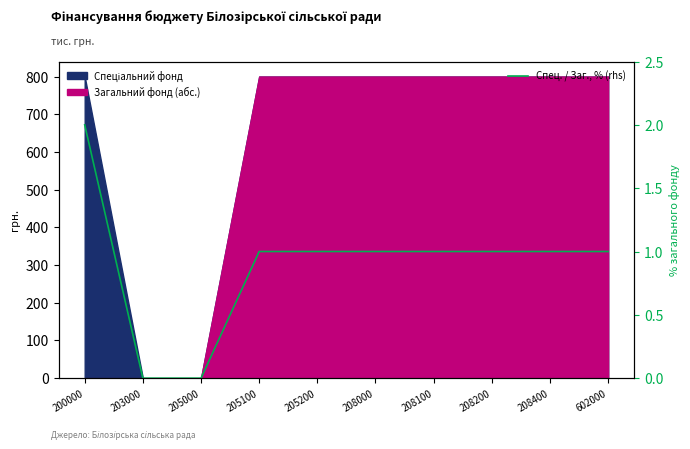

What is the sum of the values at 203000 and 208100?

1